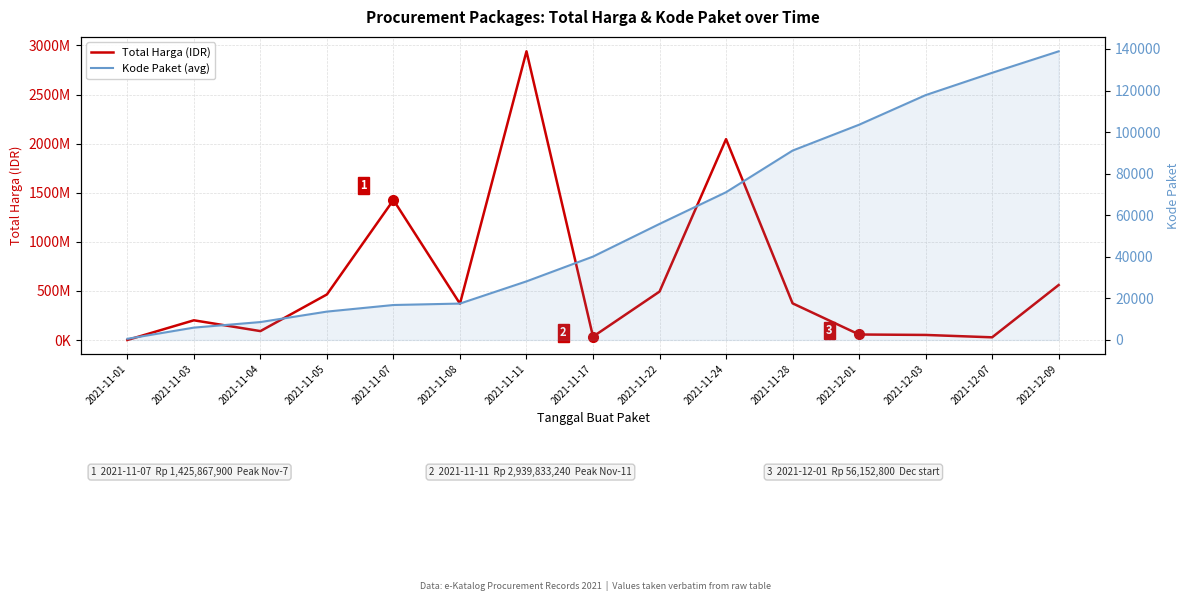

True or false: Kode Paket (avg) and Total Harga (IDR) intersect in this chart.

False